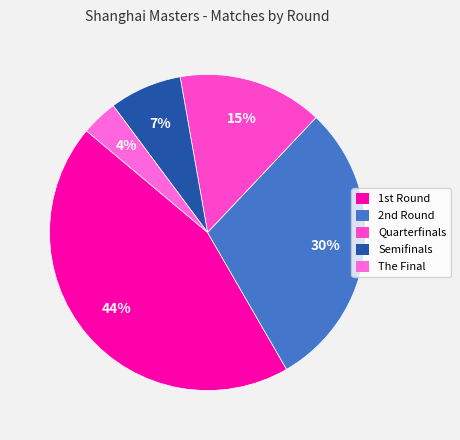

Rank the categories by value from lowest to highest.

The Final, Semifinals, Quarterfinals, 2nd Round, 1st Round